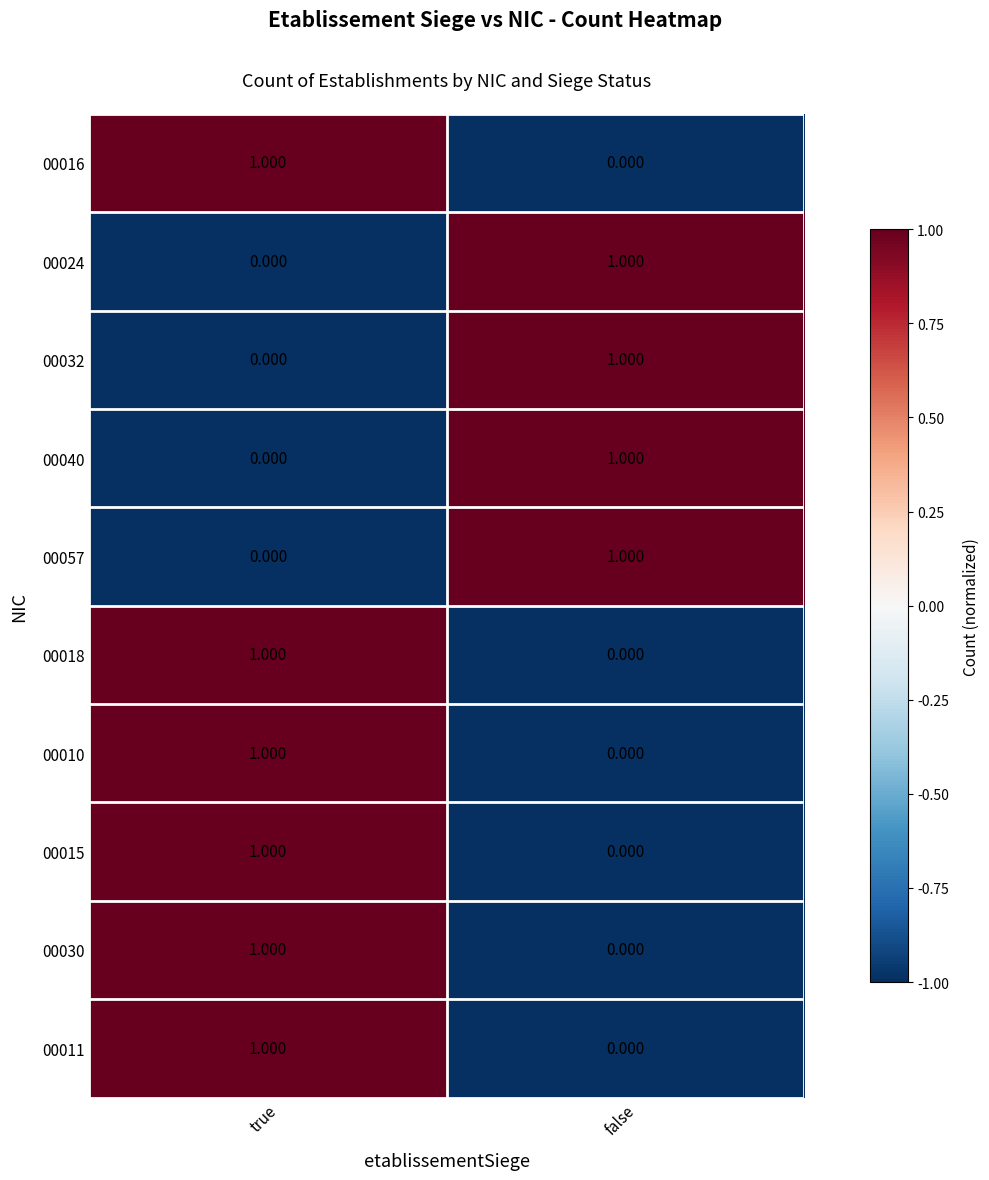

At which label is 00010 closest to 0?

false